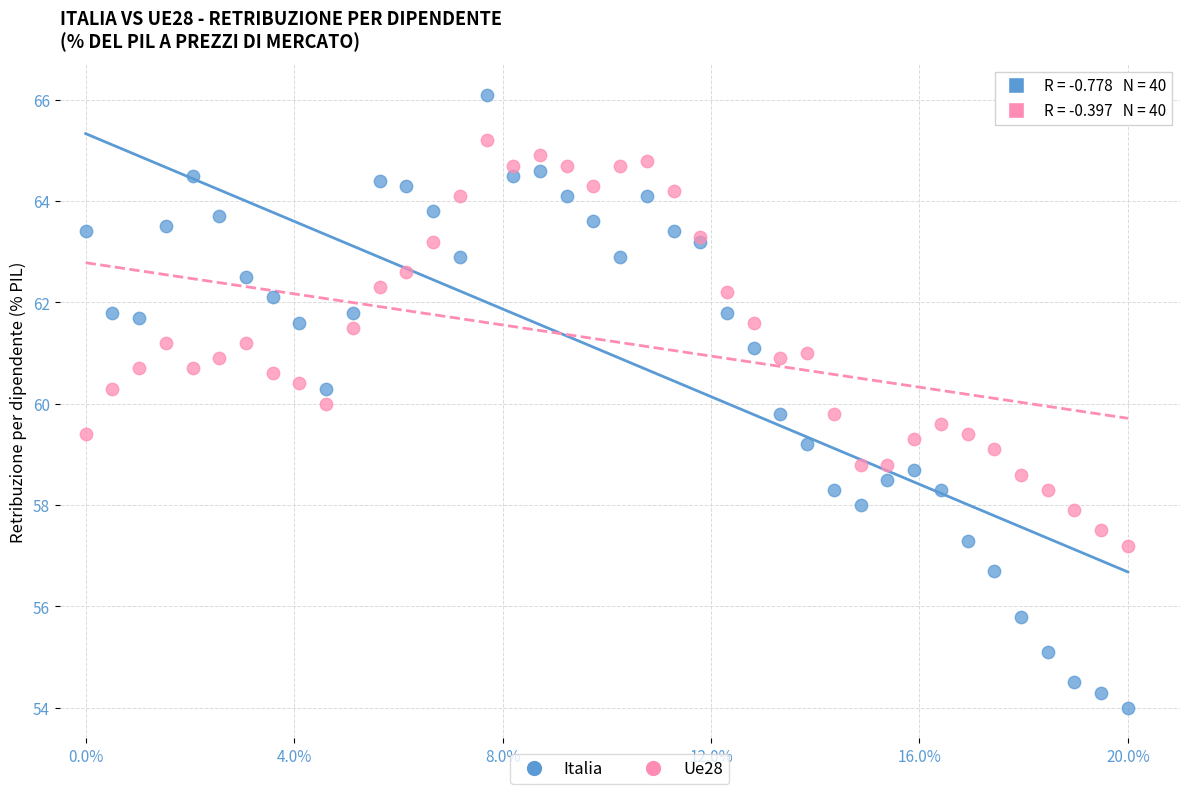

Which series reaches the maximum Y coordinate?

Italia